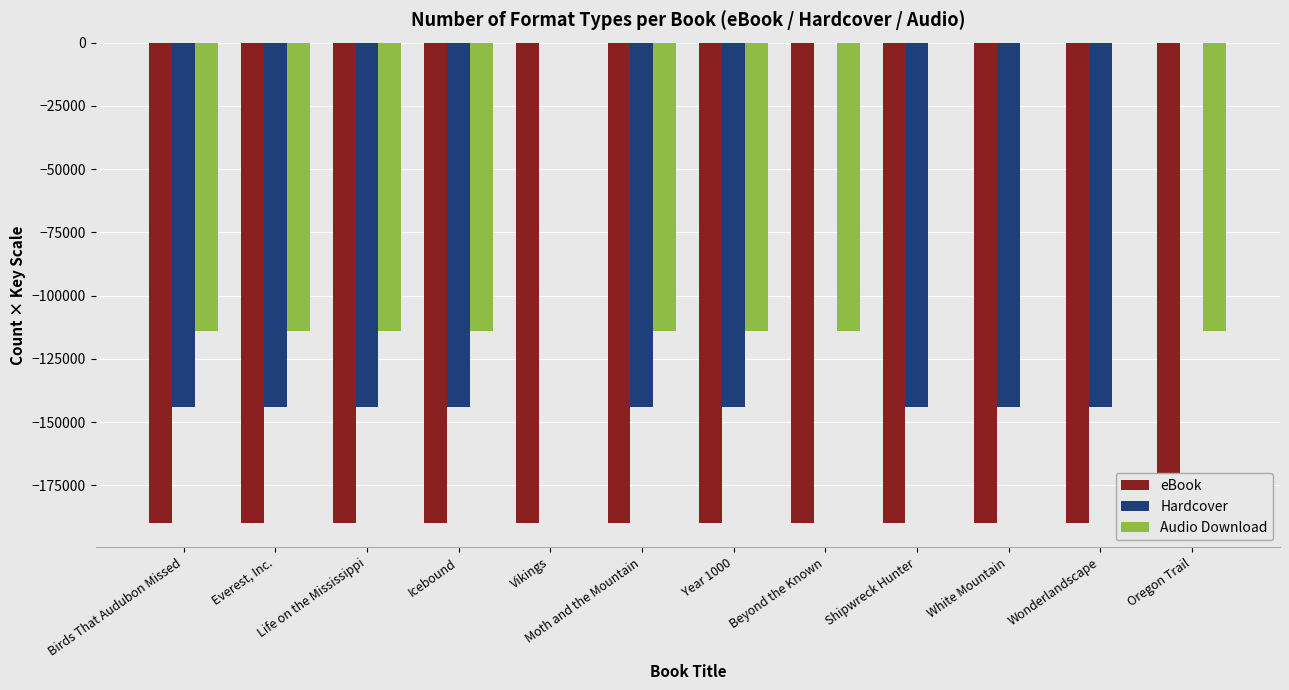

Which category has the highest value across all series?

Vikings